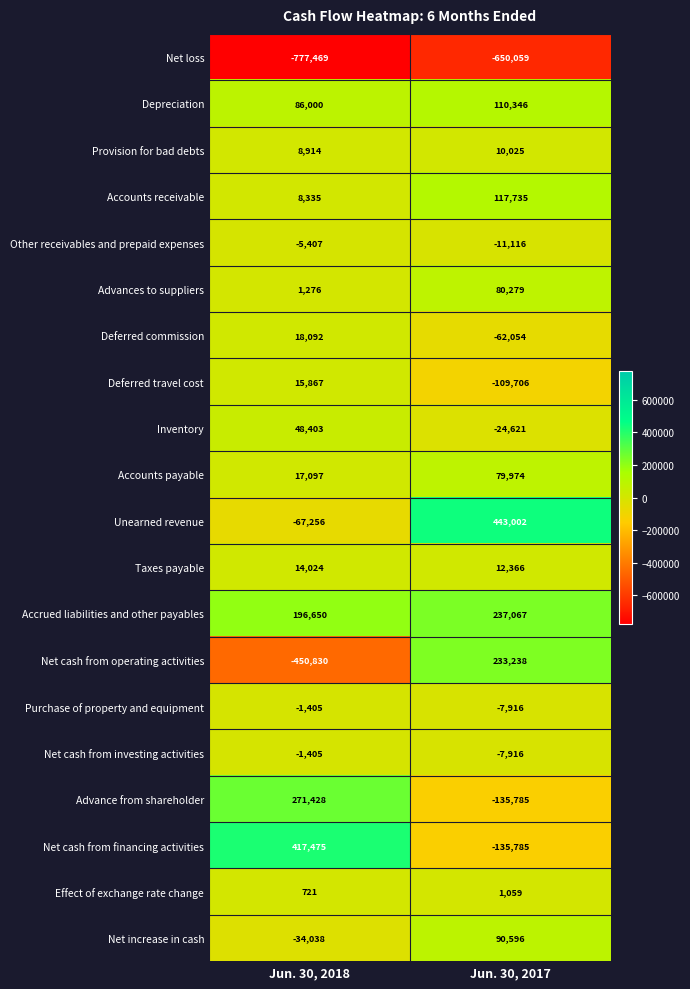

True or false: Net increase in cash has a value of -34038 at Jun. 30, 2018.

True